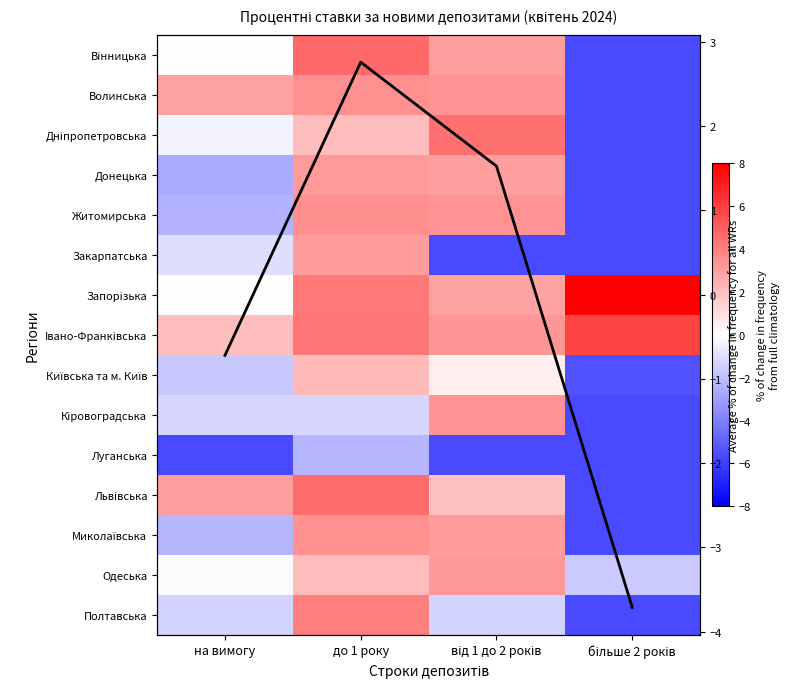

Which series has the widest spread of values?

Вiнницька